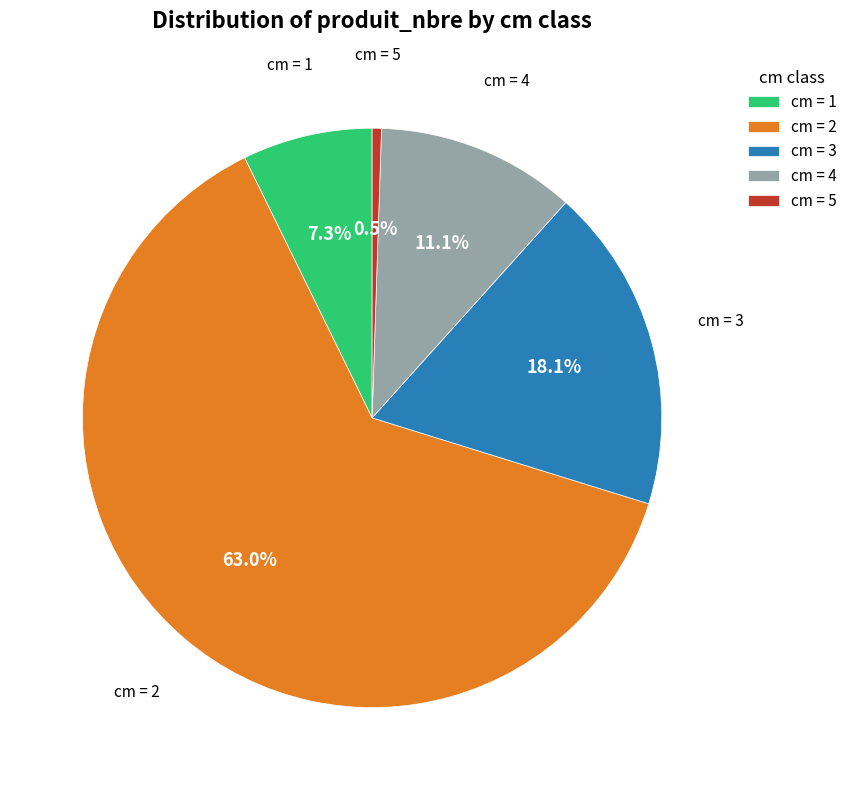

What is the smallest slice in the pie chart?

cm = 5